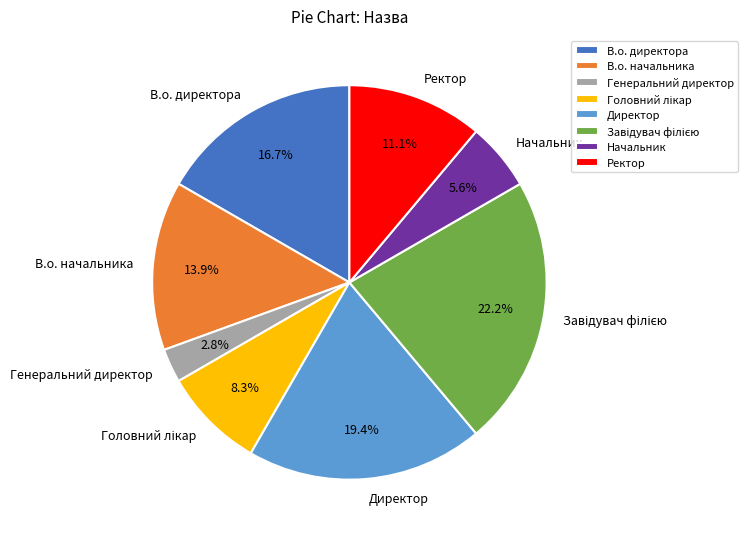

Which category has the smallest portion of the pie?

Генеральний директор